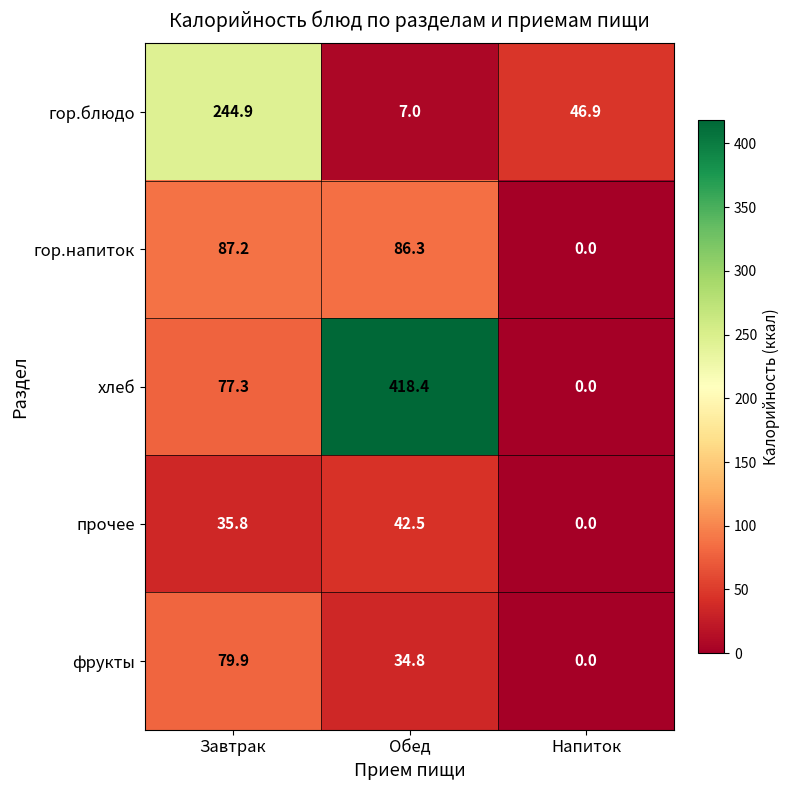

At which category does the chart reach its minimum across all series?

Напиток